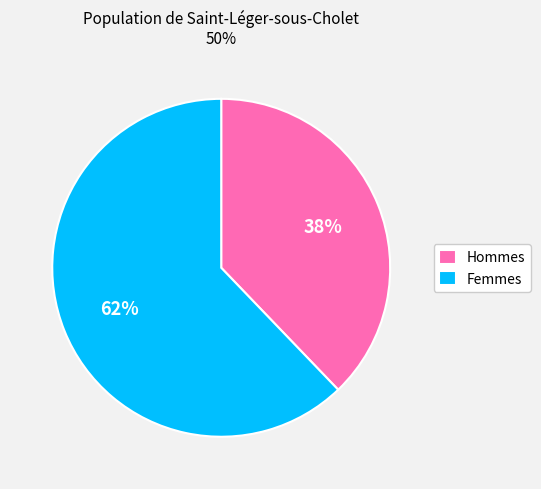

How many slices are in this pie chart?

2